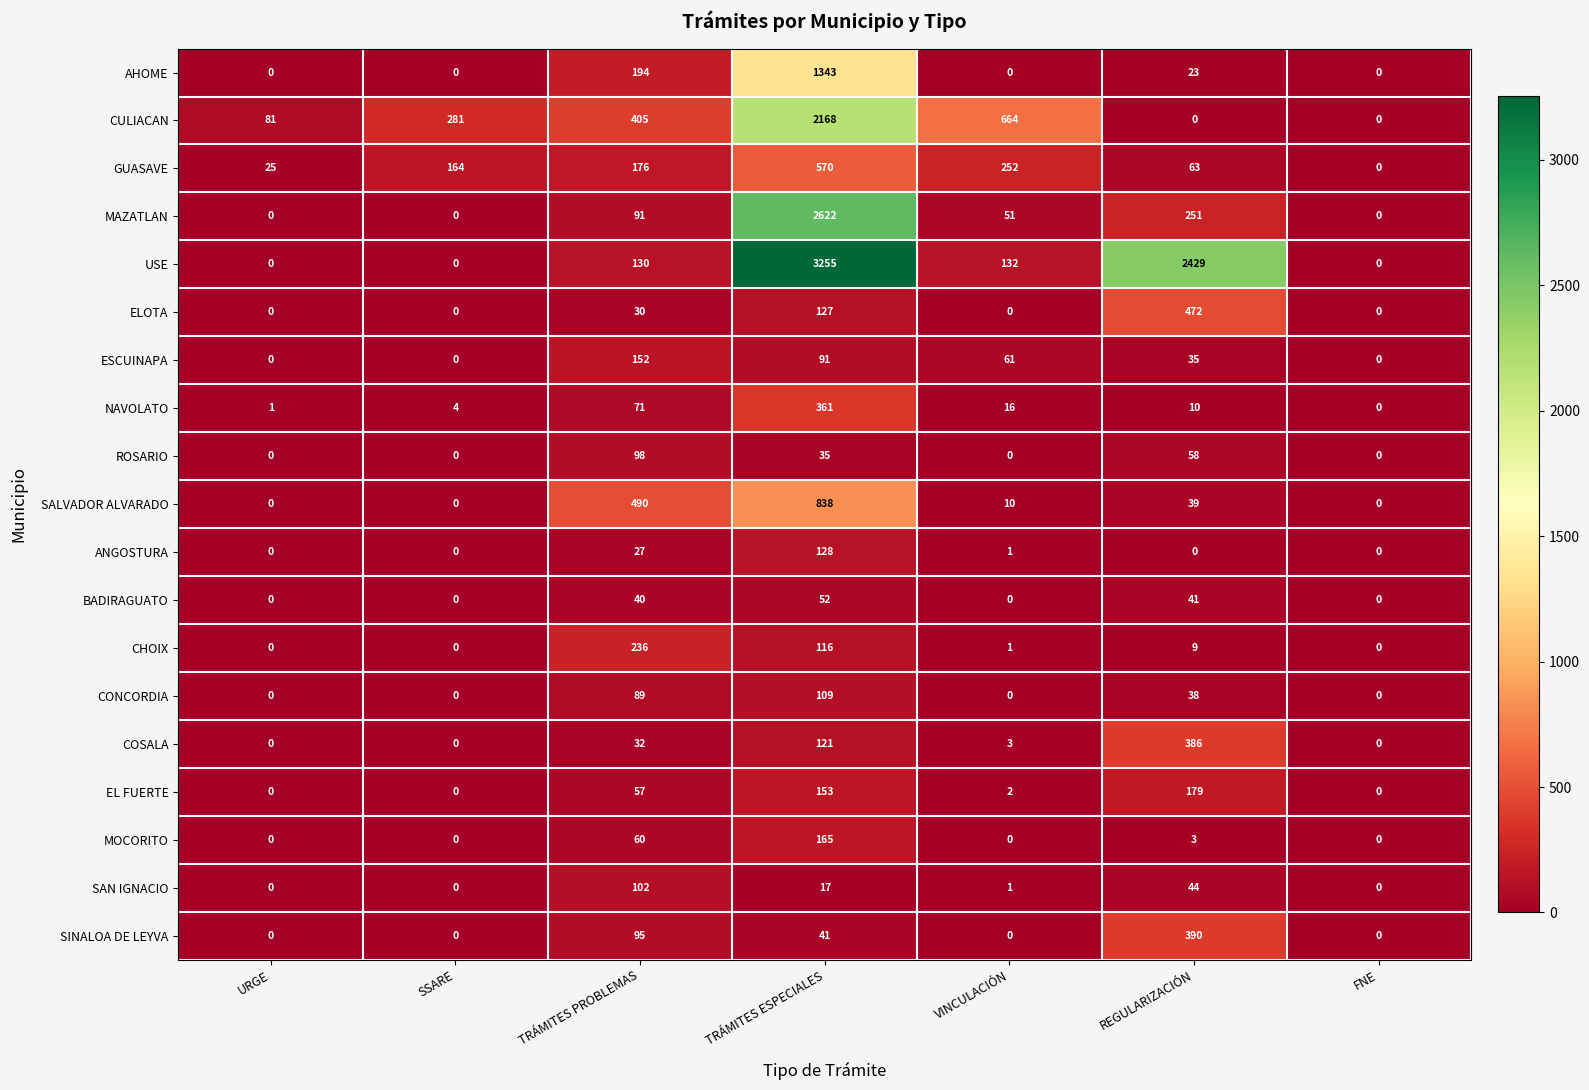

What is the maximum value for ELOTA?

472